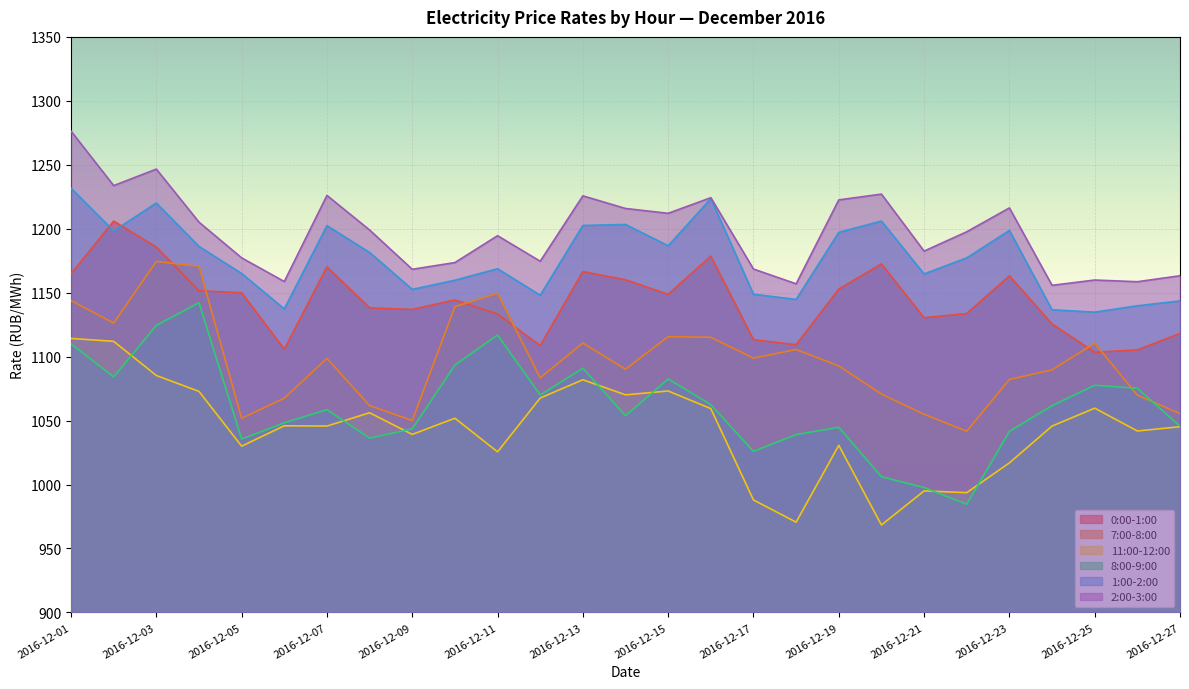

Which has a higher value, 2016-12-26 or 2016-12-15?

2016-12-15